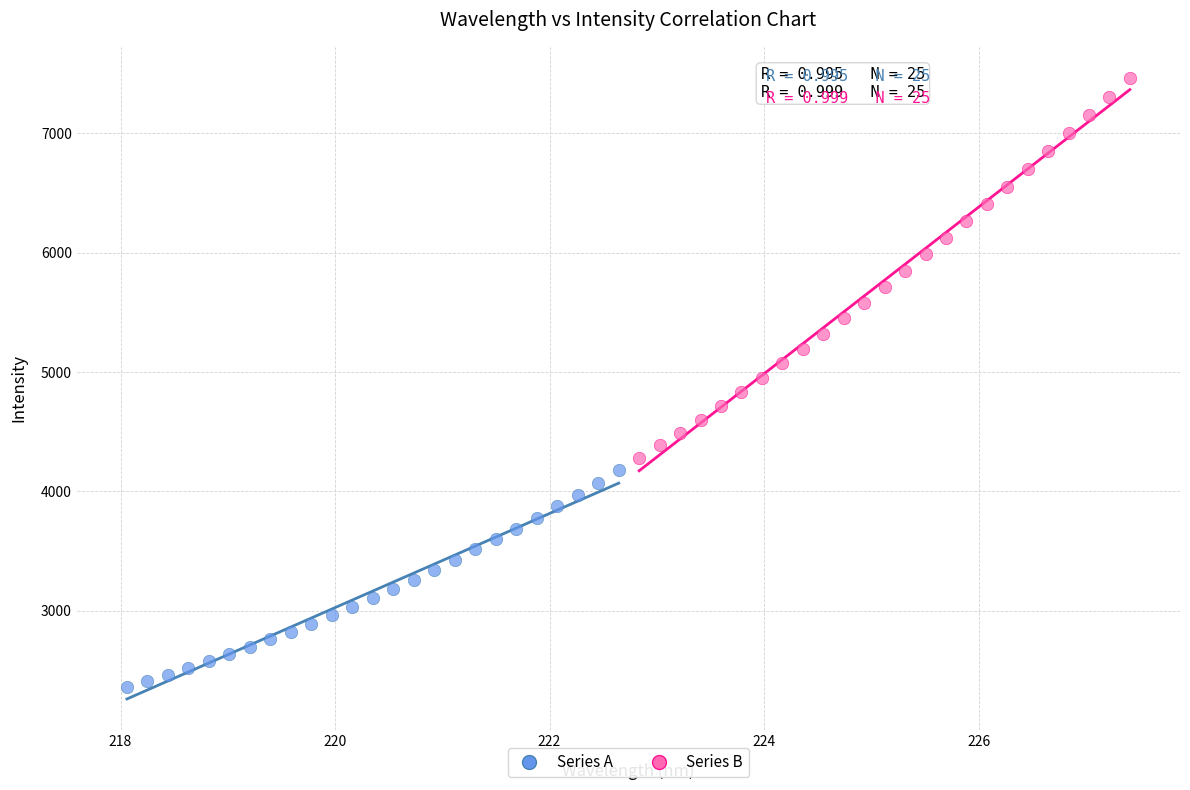

Which series reaches the minimum Y coordinate?

Series A